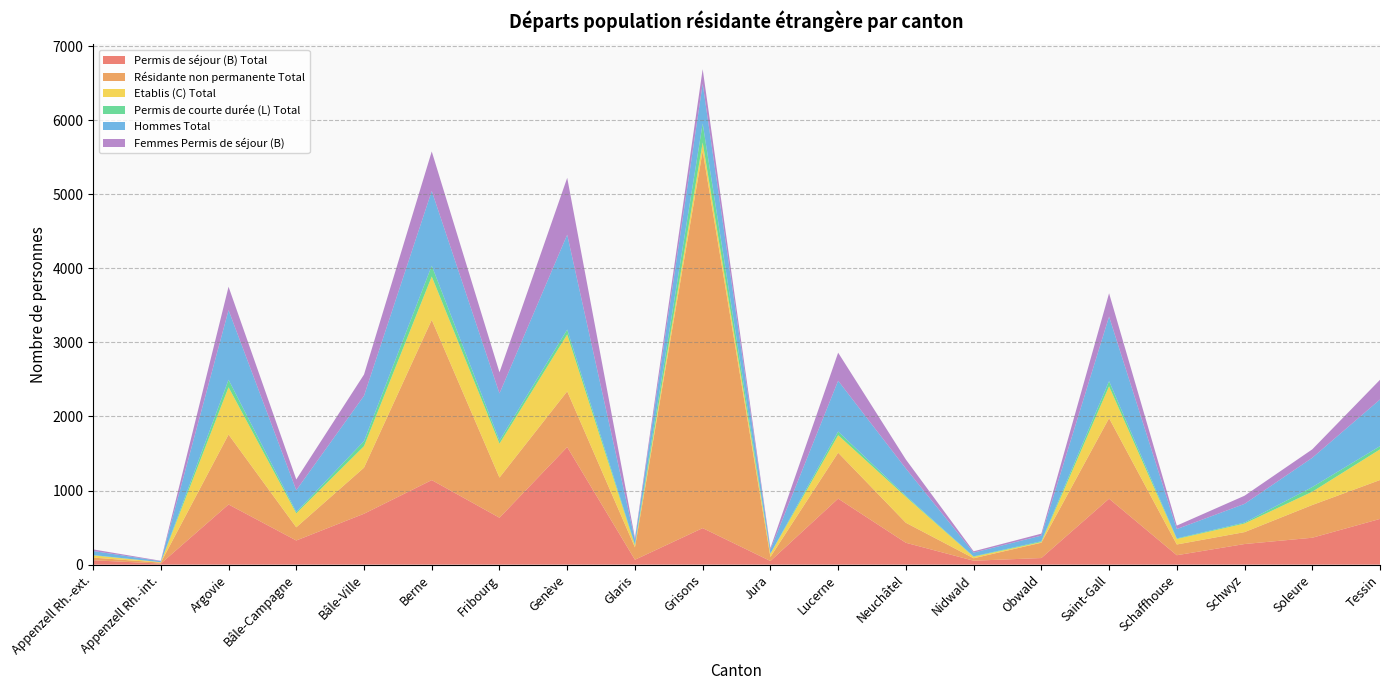

Reading left to right, extract all data points from this chart.

Permis de séjour (B) Total: 59	14	812	326	687	1141	633	1587	66	493	49	891	295	53	89	890	127	278	363	617
Résidante non permanente Total: 36	13	944	178	622	2163	542	752	168	5089	55	620	270	33	207	1087	145	161	442	525
Etablis (C) Total: 30	6	638	188	290	585	458	768	25	116	43	236	350	20	9	430	74	116	179	414
Permis de courte durée (L) Total: 5	0	102	18	69	146	41	66	13	257	1	50	14	6	11	70	8	13	63	43
Hommes Total: 54	13	939	295	611	1008	637	1280	63	534	55	685	368	50	76	871	126	252	395	630
Femmes Permis de séjour (B): 22	6	316	145	287	534	285	768	25	199	21	379	122	18	26	315	47	110	114	266